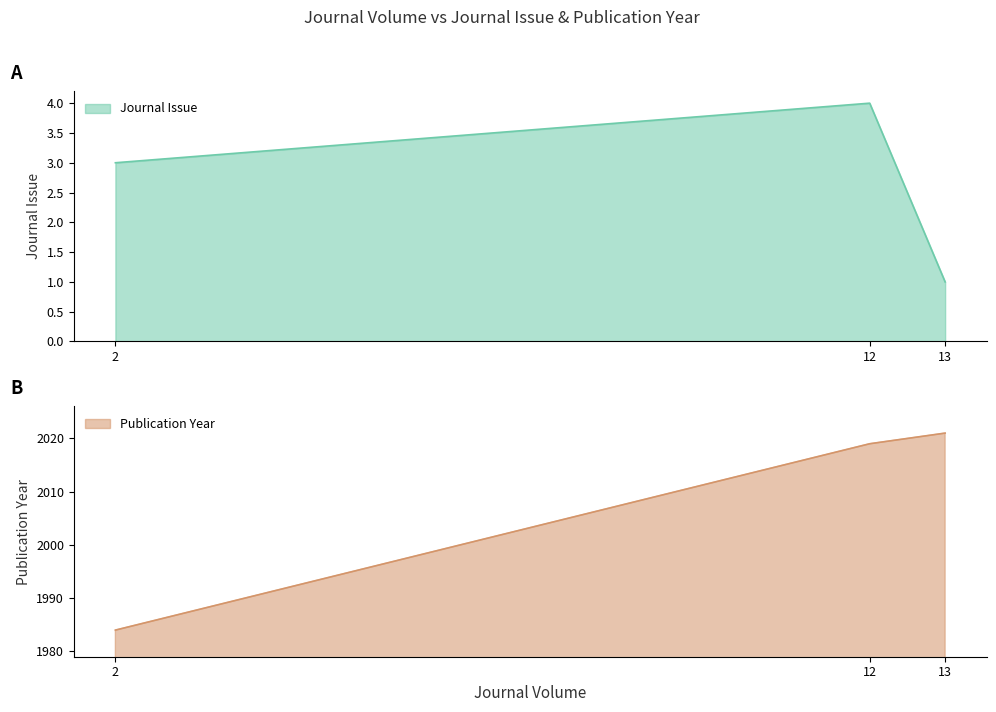

The Publication Year series shows 477 at 13. True or false?

False